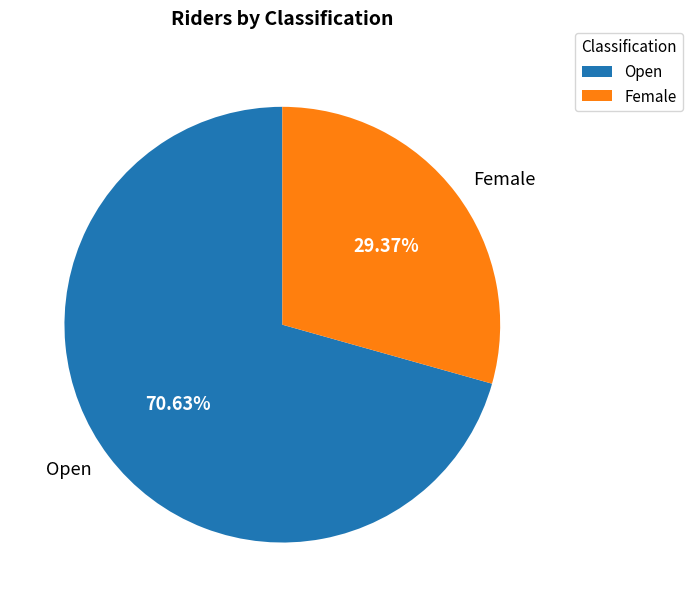

Does Female represent more than half of the total?

No